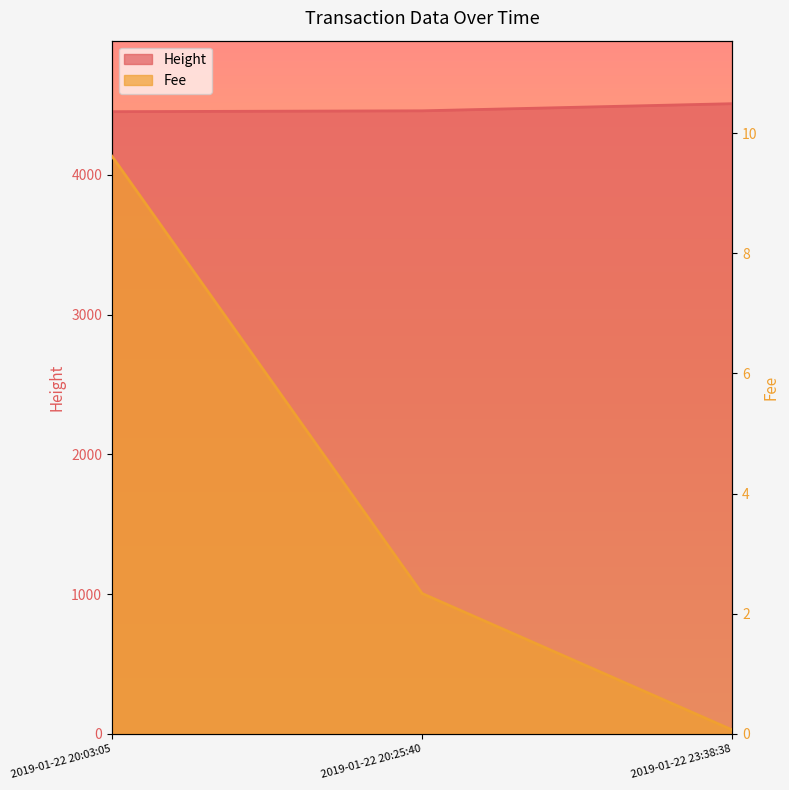

Is it true that Fee equals 6207.2 at 2019-01-22 20:25:40?

False